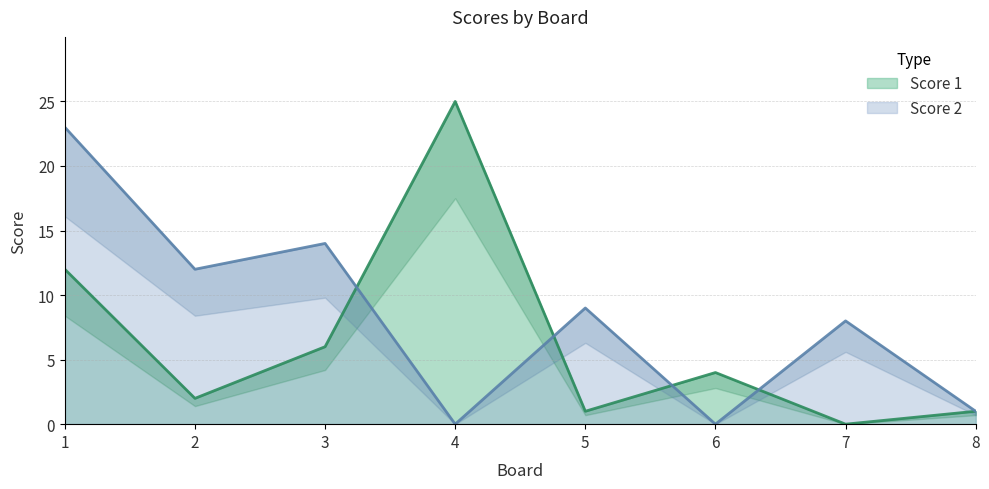

At which category does Score 1 reach its first local valley?

2